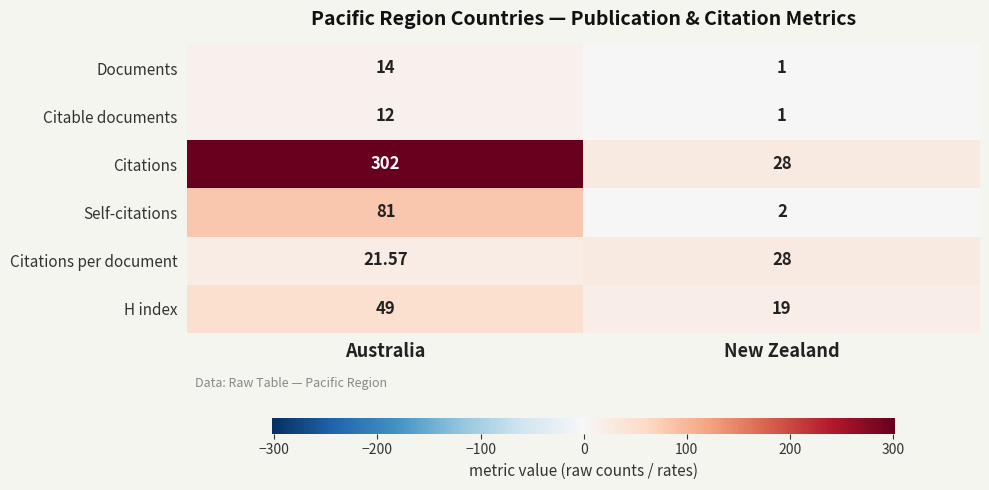

Which series has the largest total across all categories?

Citations